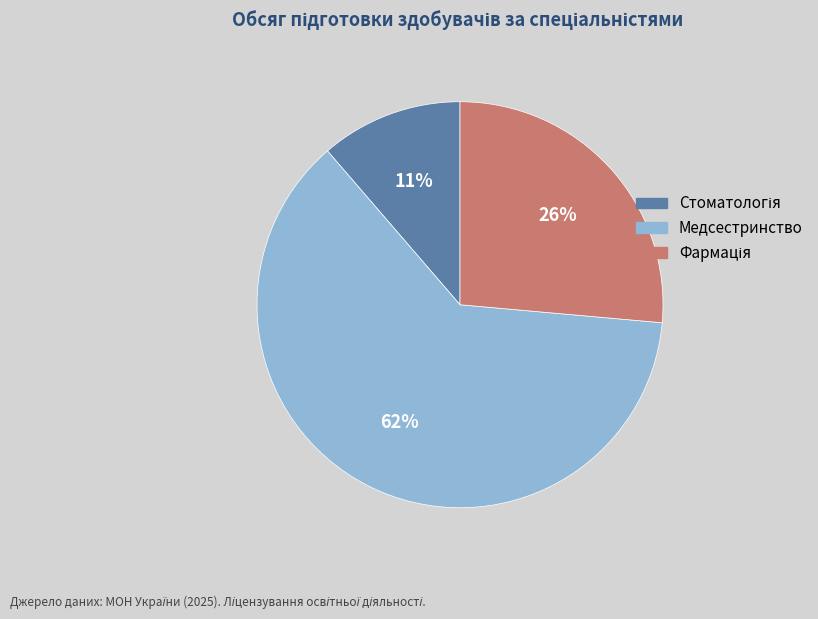

Is there a majority slice in this chart?

Yes